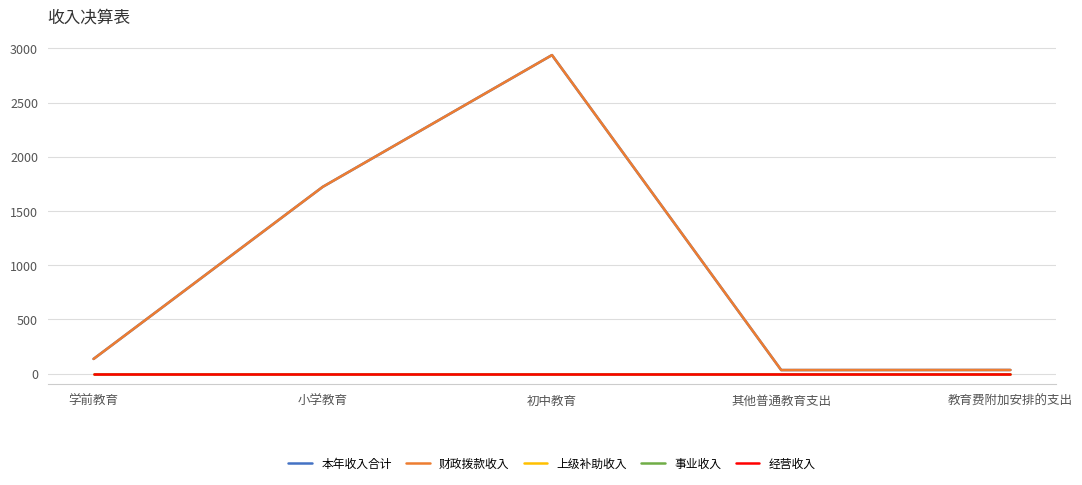

Is it true that 事业收入 equals 0.0 at 学前教育?

True